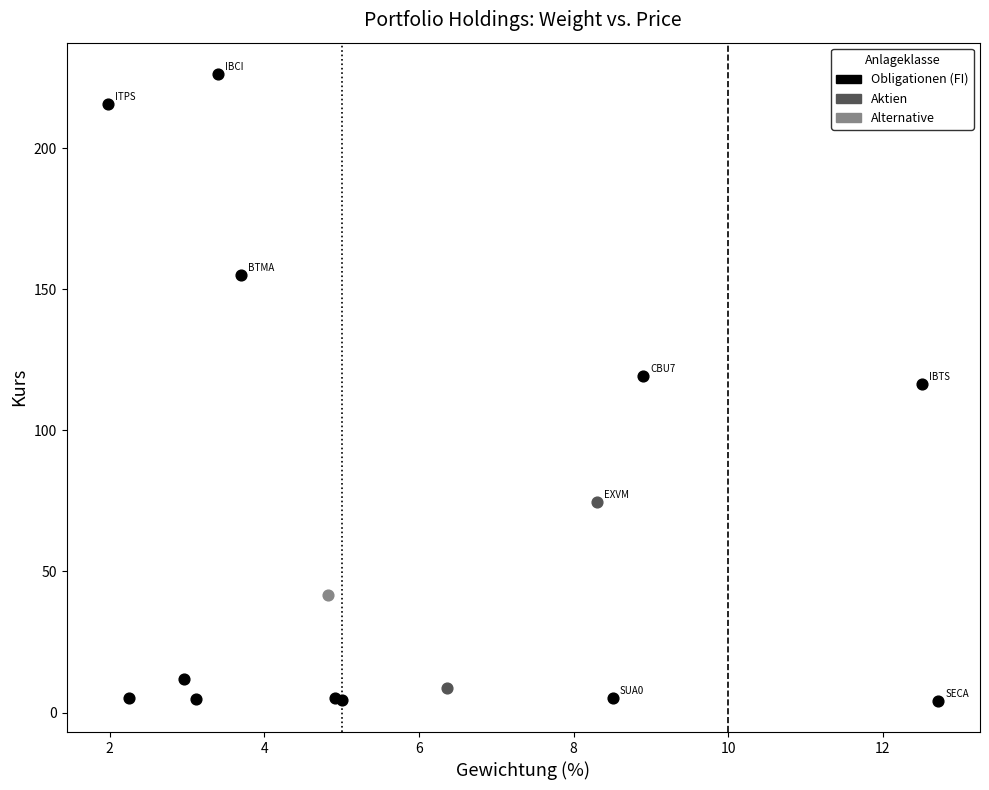

What are all the series names shown in the legend?

Obligationen (FI), Aktien, Alternative